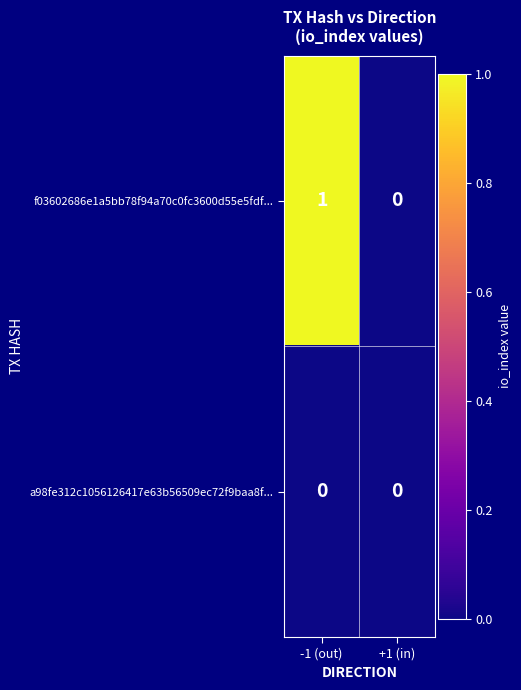

Which series has the largest total across all categories?

f03602686e1a5bb78f94a70c0fc3600d55e5fdf...